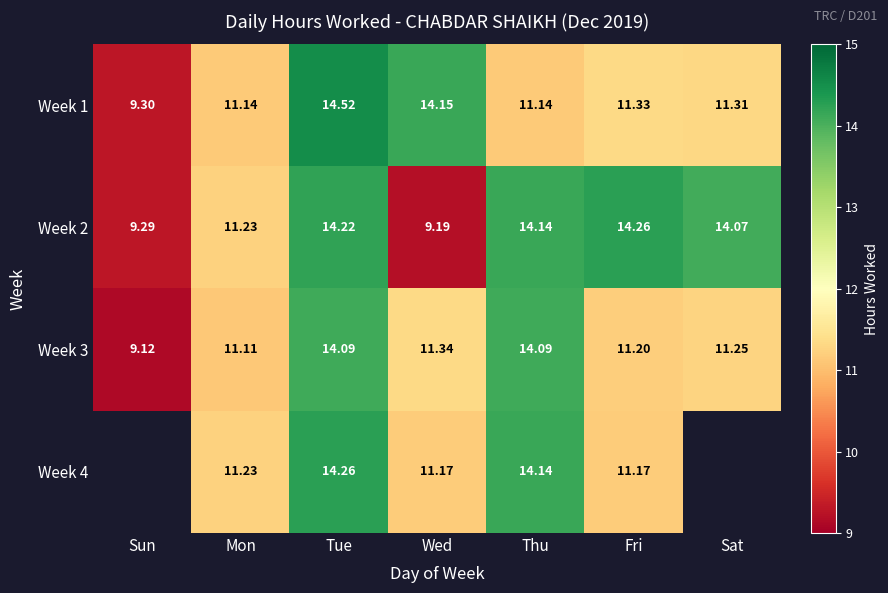

What is the minimum value for Week 1?

9.3